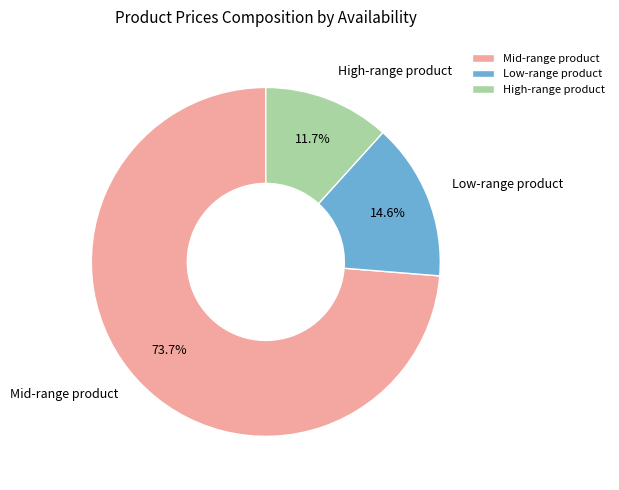

Rank the categories by value from highest to lowest.

Mid-range product, Low-range product, High-range product